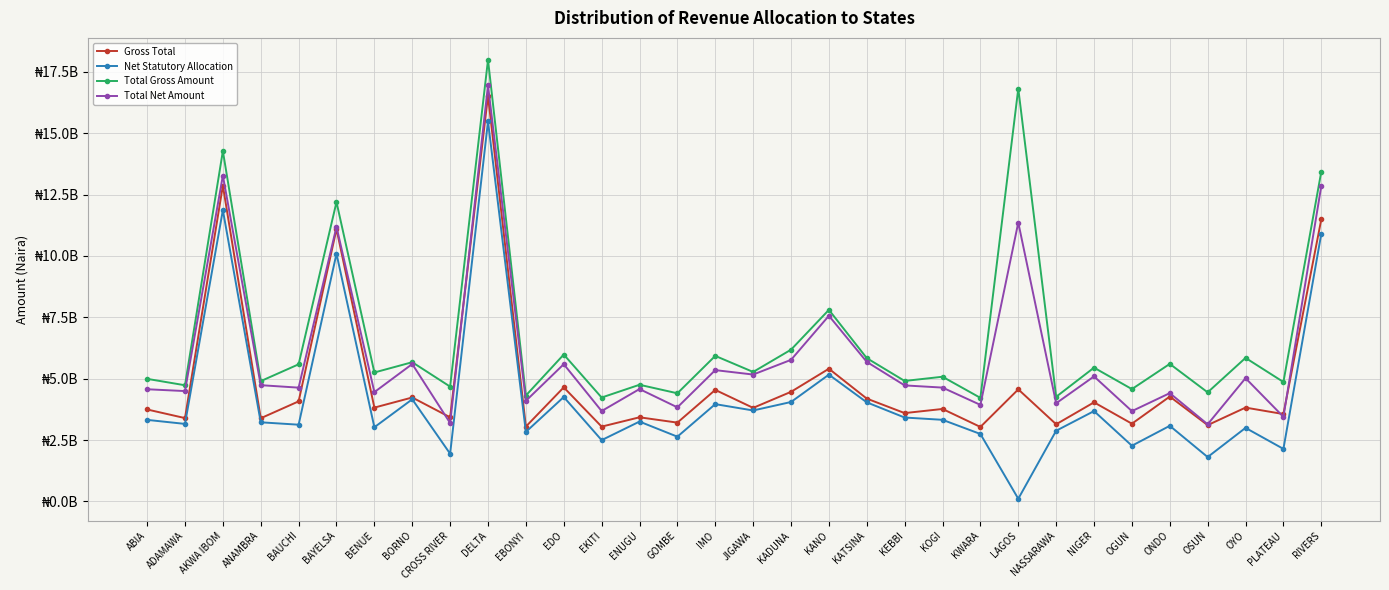

Which series has the largest range (max minus min)?

Net Statutory Allocation